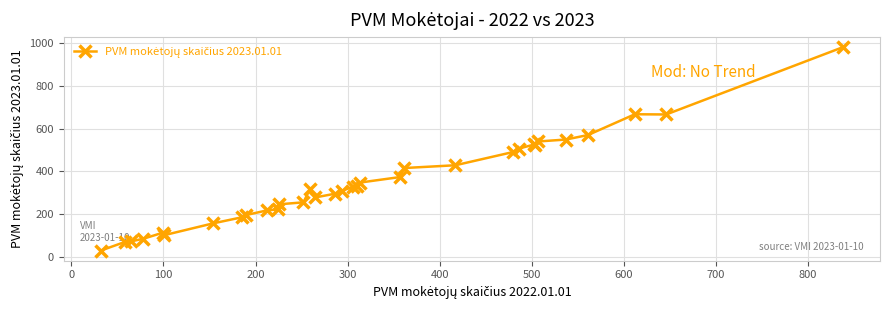

What is the difference between the second highest and second lowest values?

596